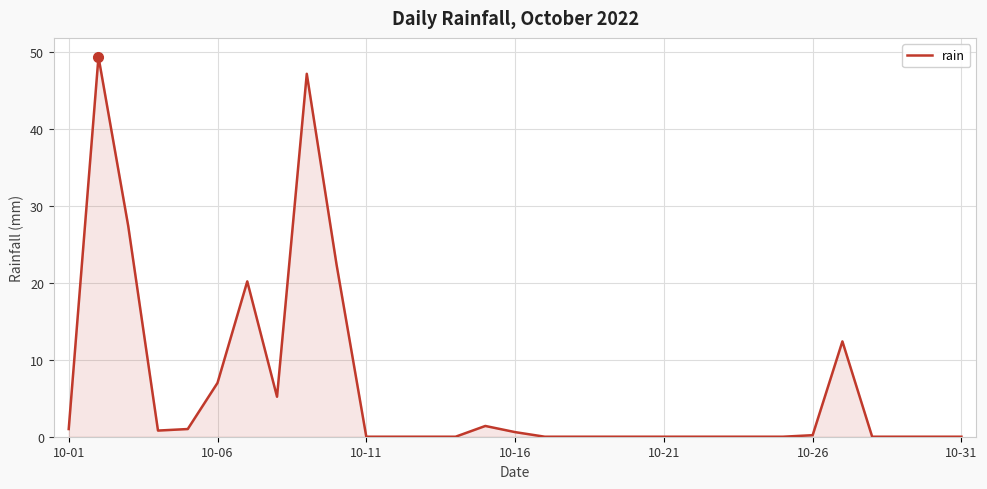

What is the maximum value shown in the chart?

49.4